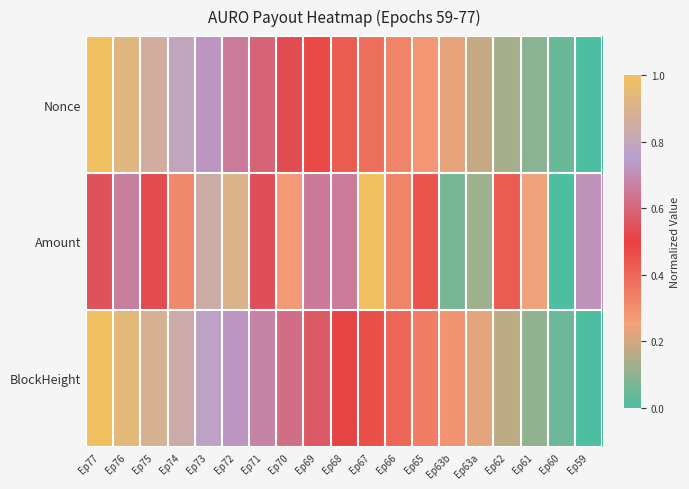

Reading left to right, list all the values displayed in this chart.

Nonce: Ep77=1.0	Ep76=0.9	Ep75=0.9	Ep74=0.8	Ep73=0.7	Ep72=0.7	Ep71=0.6	Ep70=0.5	Ep69=0.5	Ep68=0.4	Ep67=0.4	Ep66=0.3	Ep65=0.3	Ep63b=0.2	Ep63a=0.2	Ep62=0.1	Ep61=0.1	Ep60=0.0	Ep59=0.0
Amount: Ep77=0.5	Ep76=0.7	Ep75=0.5	Ep74=0.3	Ep73=0.8	Ep72=0.9	Ep71=0.5	Ep70=0.3	Ep69=0.7	Ep68=0.7	Ep67=1.0	Ep66=0.3	Ep65=0.4	Ep63b=0.1	Ep63a=0.1	Ep62=0.4	Ep61=0.2	Ep60=0.0	Ep59=0.7
BlockHeight: Ep77=1.0	Ep76=0.9	Ep75=0.9	Ep74=0.8	Ep73=0.8	Ep72=0.7	Ep71=0.7	Ep70=0.6	Ep69=0.6	Ep68=0.5	Ep67=0.5	Ep66=0.4	Ep65=0.3	Ep63b=0.3	Ep63a=0.2	Ep62=0.2	Ep61=0.1	Ep60=0.0	Ep59=0.0